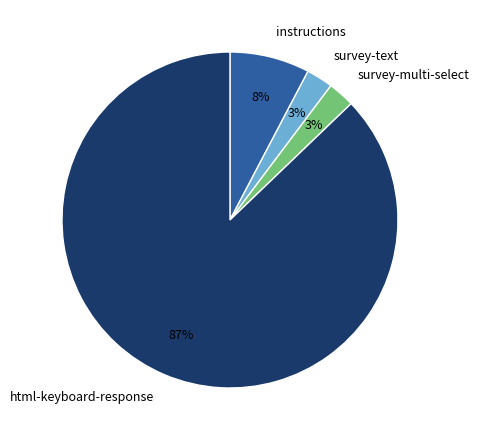

Which has a higher value, survey-multi-select or instructions?

instructions